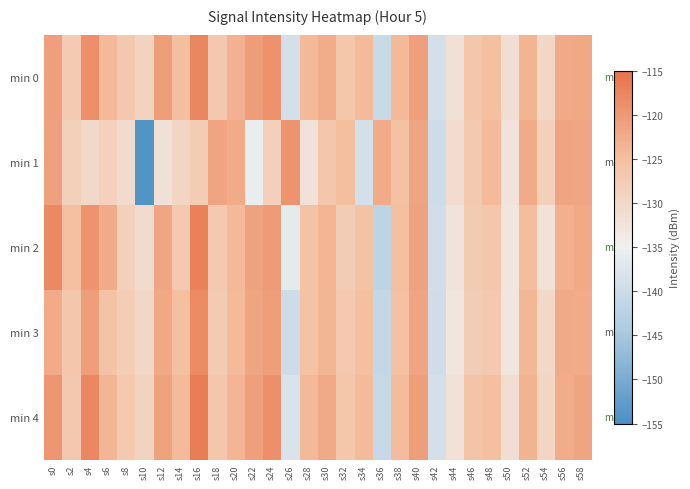

Reading left to right, list all the values displayed in this chart.

min 0: s0=-120.9	s2=-127.4	s4=-118.9	s6=-124.1	s8=-126.8	s10=-128.8	s12=-120.7	s14=-124.9	s16=-117.8	s18=-126.8	s20=-123.2	s22=-120.6	s24=-119.1	s26=-138.8	s28=-124.1	s30=-122.6	s32=-126.3	s34=-124.5	s36=-140.3	s38=-124.1	s40=-120.9	s42=-138.8	s44=-131.8	s46=-126.4	s48=-125.1	s50=-131.4	s52=-123.5	s54=-129.9	s56=-122.2	s58=-122.0
min 1: s0=-121.0	s2=-128.3	s4=-130.1	s6=-128.7	s8=-130.5	s10=-154.1	s12=-131.7	s14=-129.5	s16=-127.5	s18=-121.5	s20=-122.3	s22=-135.7	s24=-128.5	s26=-119.2	s28=-132.1	s30=-126.5	s32=-125.0	s34=-138.8	s36=-122.3	s38=-125.4	s40=-121.7	s42=-139.9	s44=-131.0	s46=-127.1	s48=-124.2	s50=-132.3	s52=-122.5	s54=-128.6	s56=-121.7	s58=-121.8
min 2: s0=-118.1	s2=-125.2	s4=-119.3	s6=-122.5	s8=-128.6	s10=-130.7	s12=-121.8	s14=-126.9	s16=-116.9	s18=-127.0	s20=-124.1	s22=-121.2	s24=-120.3	s26=-136.5	s28=-125.6	s30=-123.7	s32=-127.8	s34=-125.9	s36=-141.9	s38=-125.0	s40=-121.1	s42=-139.2	s44=-132.3	s46=-127.5	s48=-126.6	s50=-132.7	s52=-124.8	s54=-131.9	s56=-123.0	s58=-122.1
min 3: s0=-122.5	s2=-126.6	s4=-120.7	s6=-125.8	s8=-127.9	s10=-129.9	s12=-122.0	s14=-125.1	s16=-118.2	s18=-127.3	s20=-124.5	s22=-121.6	s24=-120.7	s26=-139.8	s28=-125.9	s30=-123.9	s32=-127.0	s34=-125.1	s36=-141.2	s38=-125.3	s40=-121.5	s42=-139.6	s44=-132.7	s46=-127.8	s48=-126.9	s50=-132.9	s52=-124.0	s54=-130.1	s56=-122.2	s58=-122.3
min 4: s0=-119.7	s2=-126.8	s4=-117.9	s6=-123.9	s8=-127.0	s10=-129.1	s12=-121.2	s14=-124.3	s16=-116.5	s18=-126.6	s20=-123.7	s22=-120.8	s24=-118.9	s26=-138.0	s28=-124.1	s30=-122.2	s32=-126.3	s34=-124.4	s36=-140.6	s38=-124.7	s40=-120.8	s42=-138.9	s44=-131.9	s46=-126.0	s48=-125.1	s50=-131.2	s52=-123.3	s54=-129.5	s56=-122.6	s58=-121.7